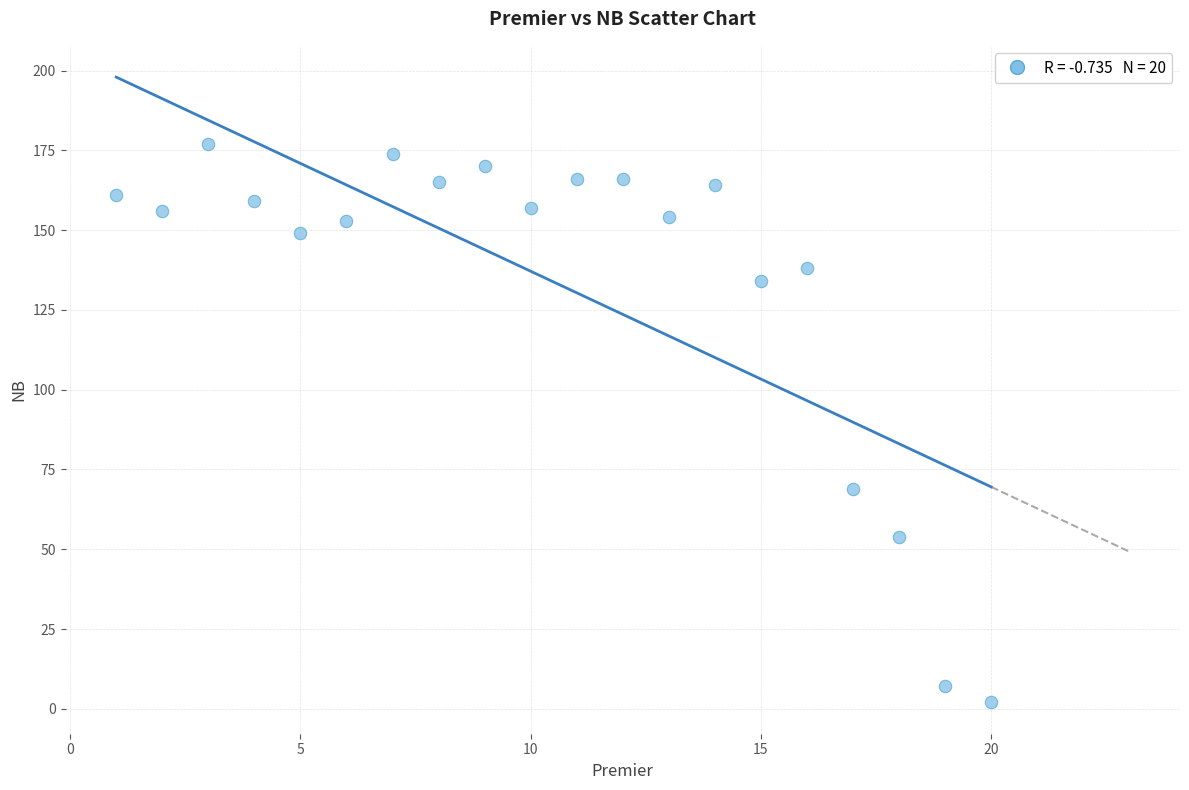

What Y value in the scatter plot is closest to 89?

69